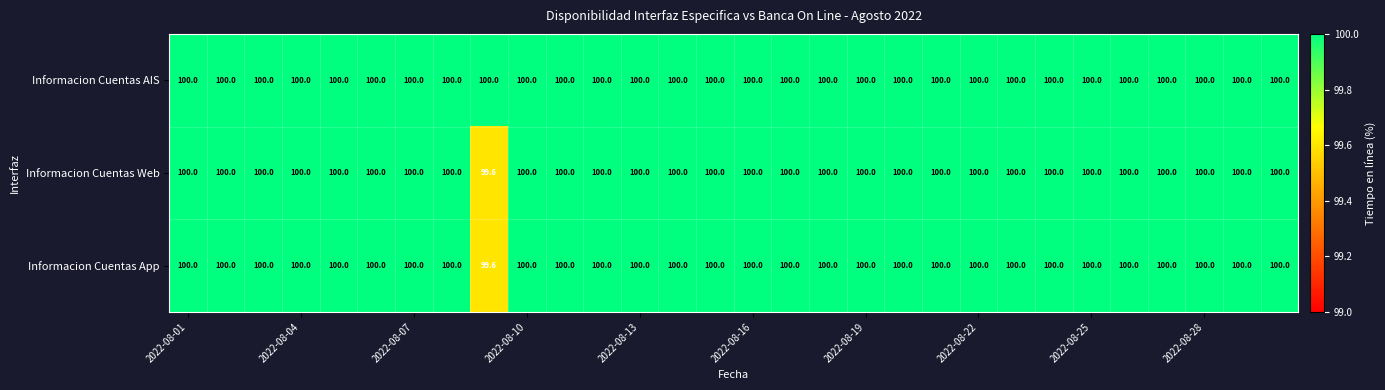

What is the maximum value shown in the chart?

100.0